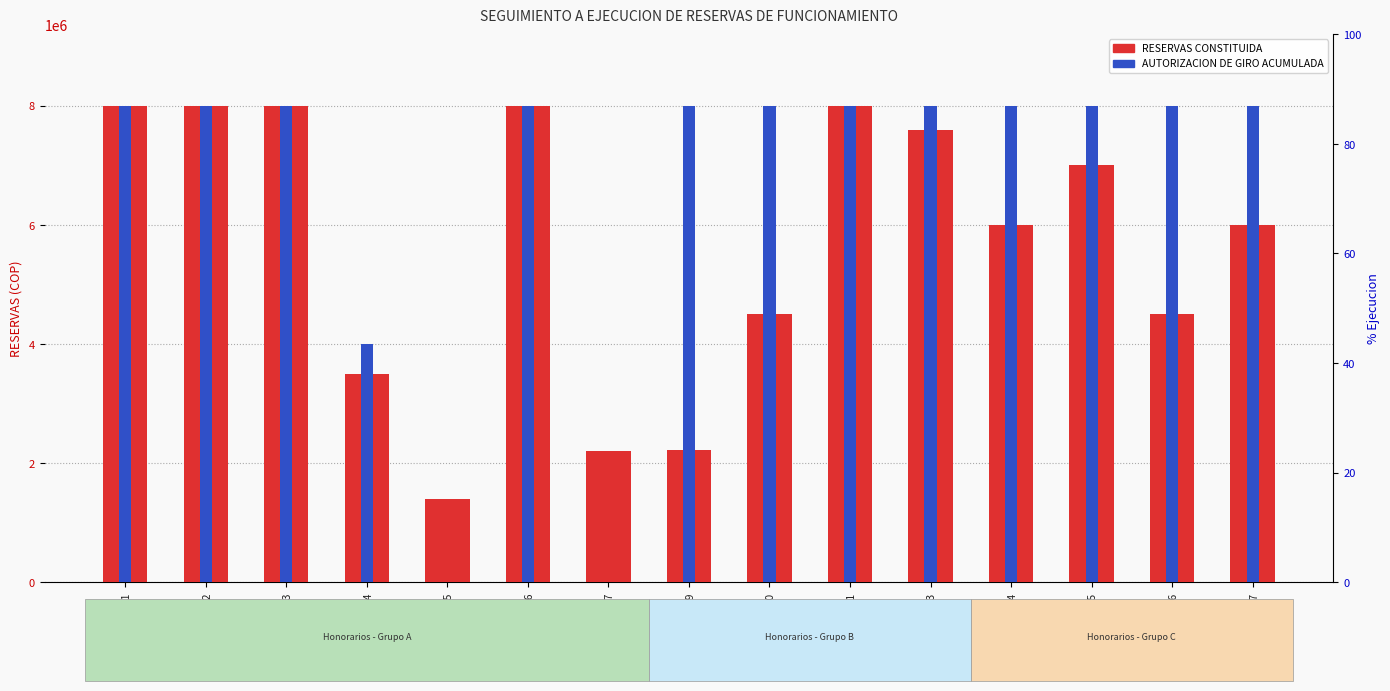

List the labels in order of RESERVAS CONSTITUIDA value, smallest first.

FILA_5, FILA_7, FILA_9, FILA_4, FILA_10, FILA_16, FILA_14, FILA_17, FILA_15, FILA_13, FILA_1, FILA_2, FILA_3, FILA_6, FILA_11